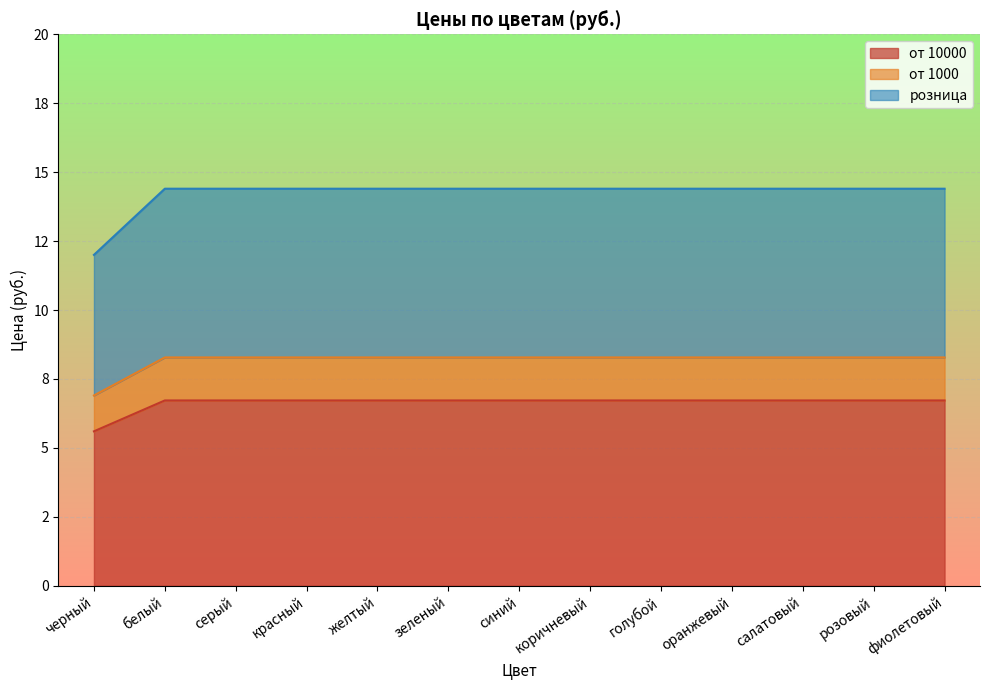

At which label does от 10000 first exceed 6?

белый